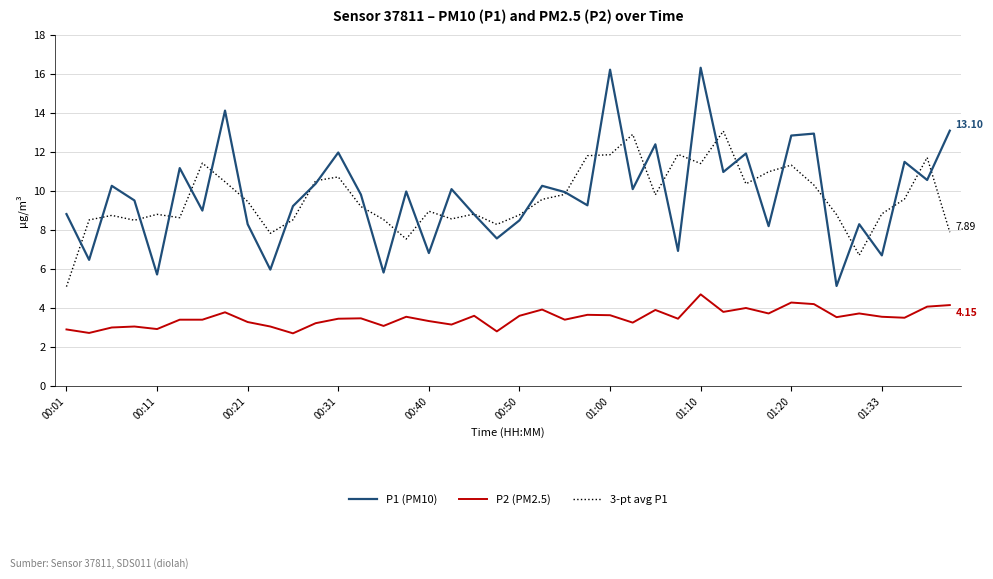

True or false: P2 (PM2.5) and 3-pt avg P1 cross at least once.

False